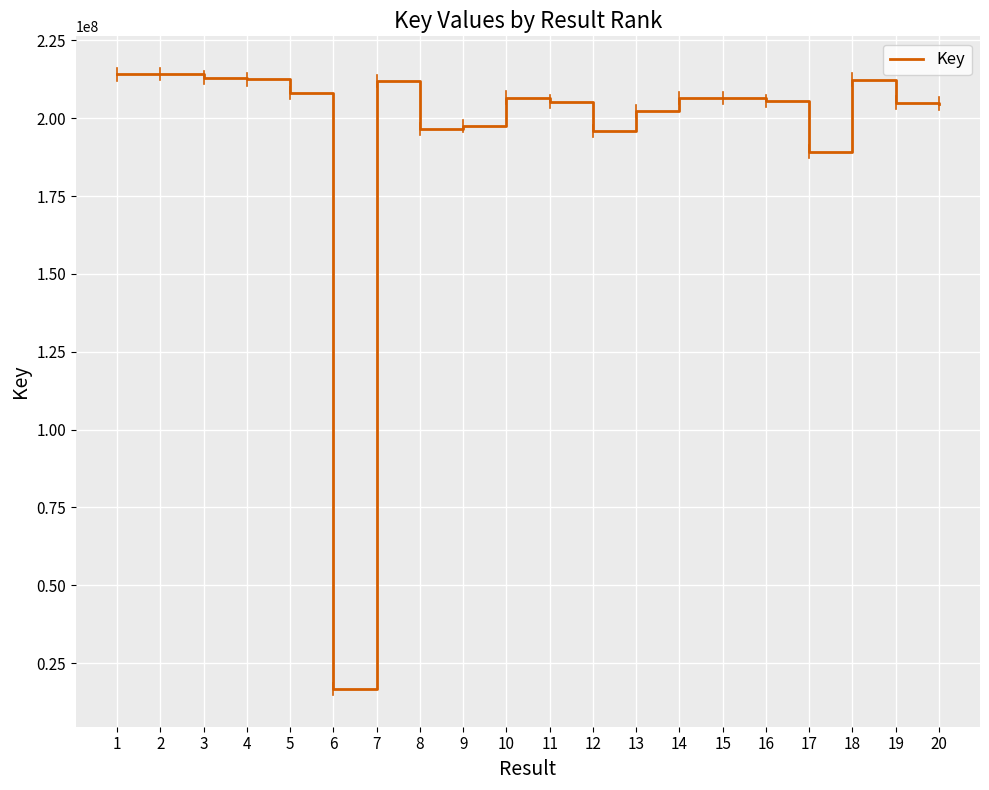

What is the difference between the values at 3 and 13?

10788972